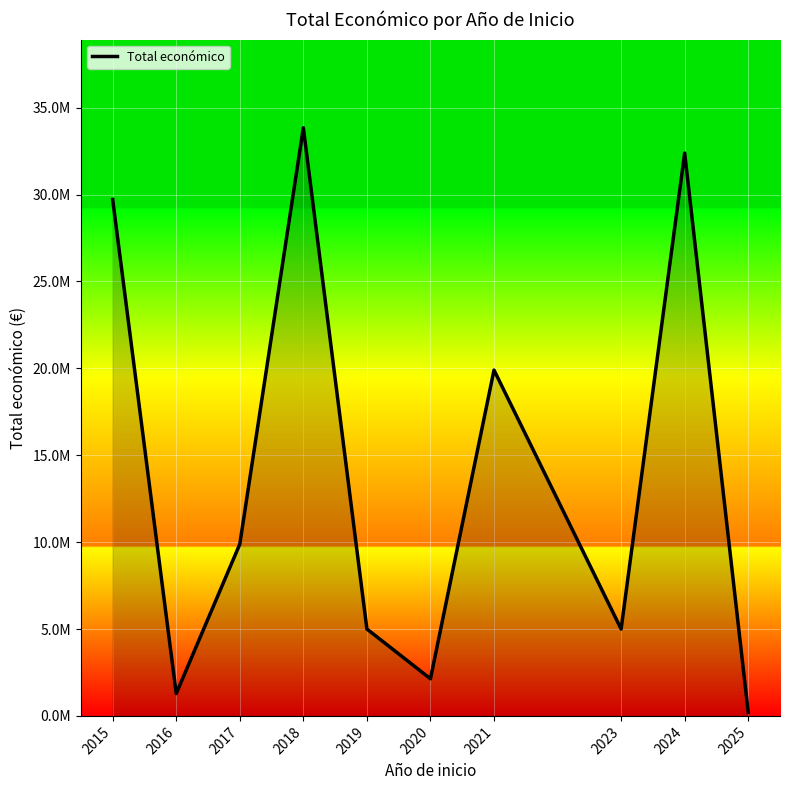

What is the value of the 8th point from the left?

4998268